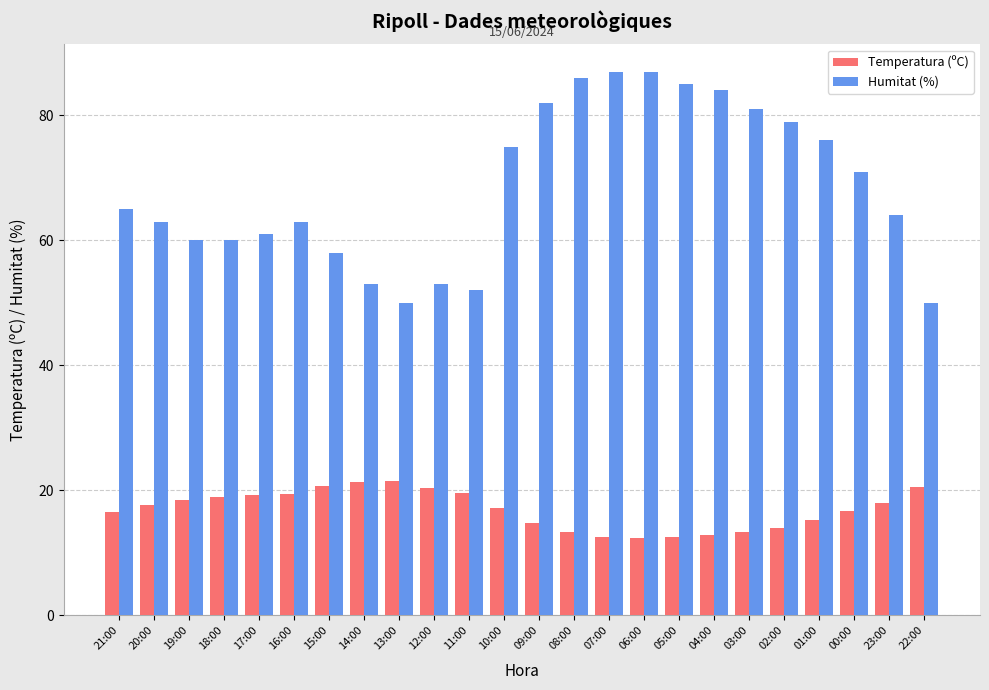

Which series has the largest range (max minus min)?

Humitat (%)